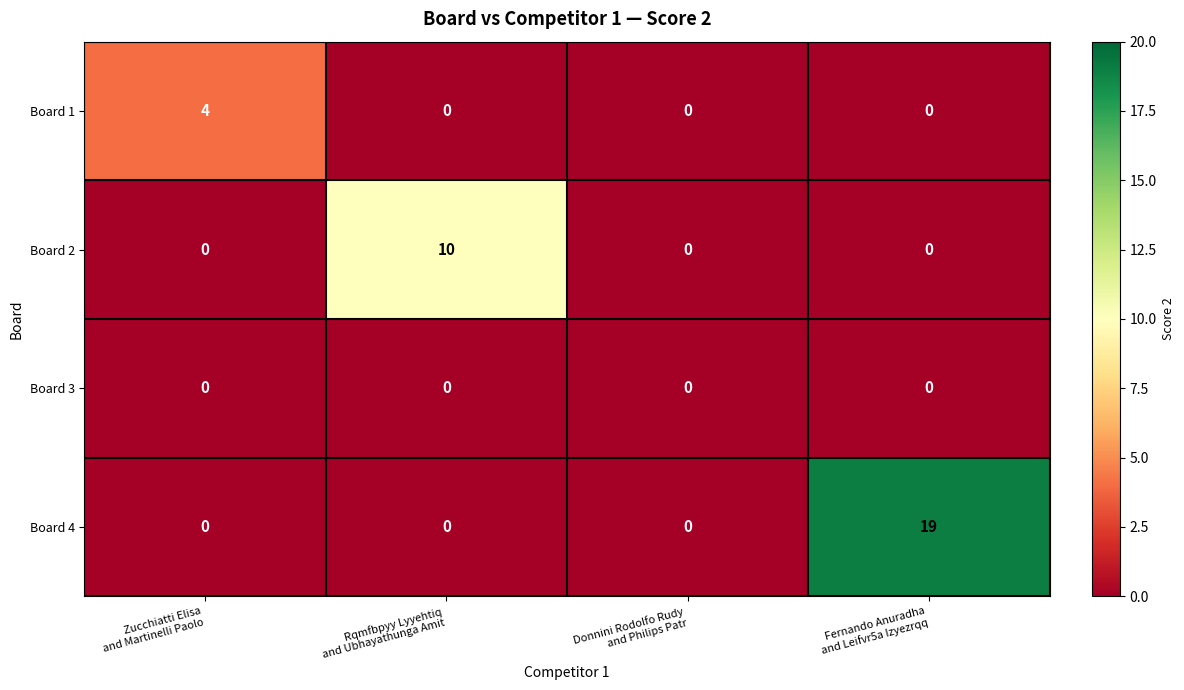

Count the Board 4 values in the range 0 to 19.

4